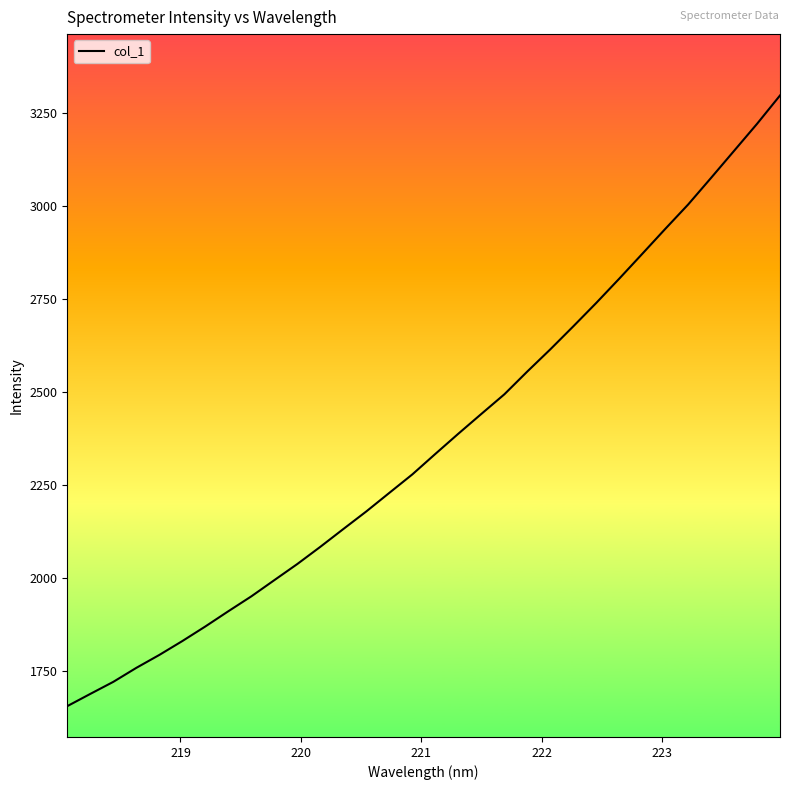

What is the difference between the maximum and minimum values?

1640.8